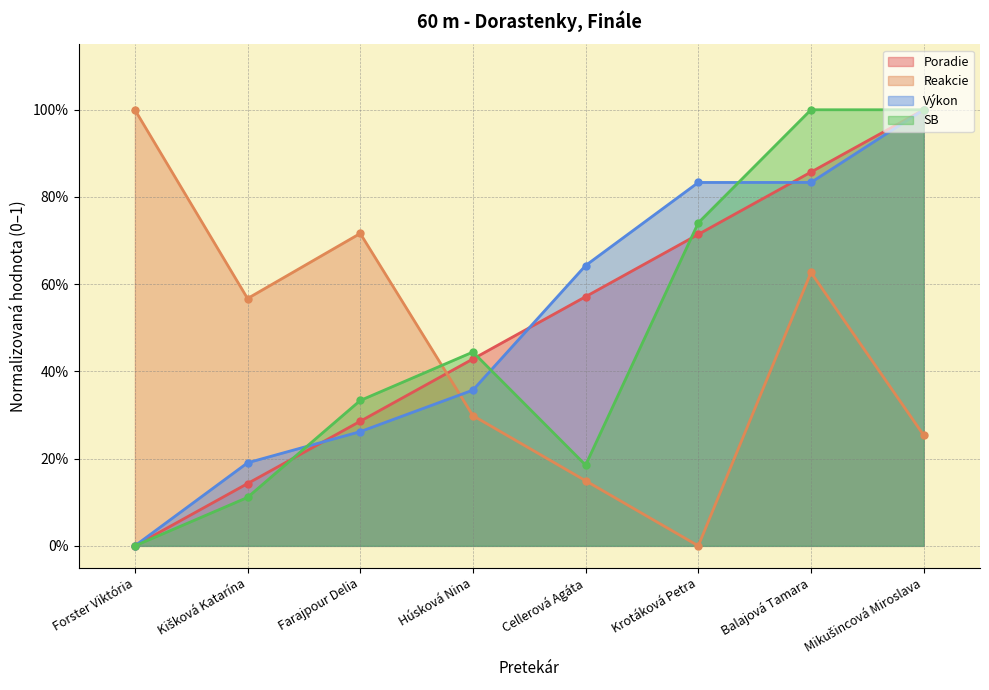

What is the sum of all Poradie values?

4.0